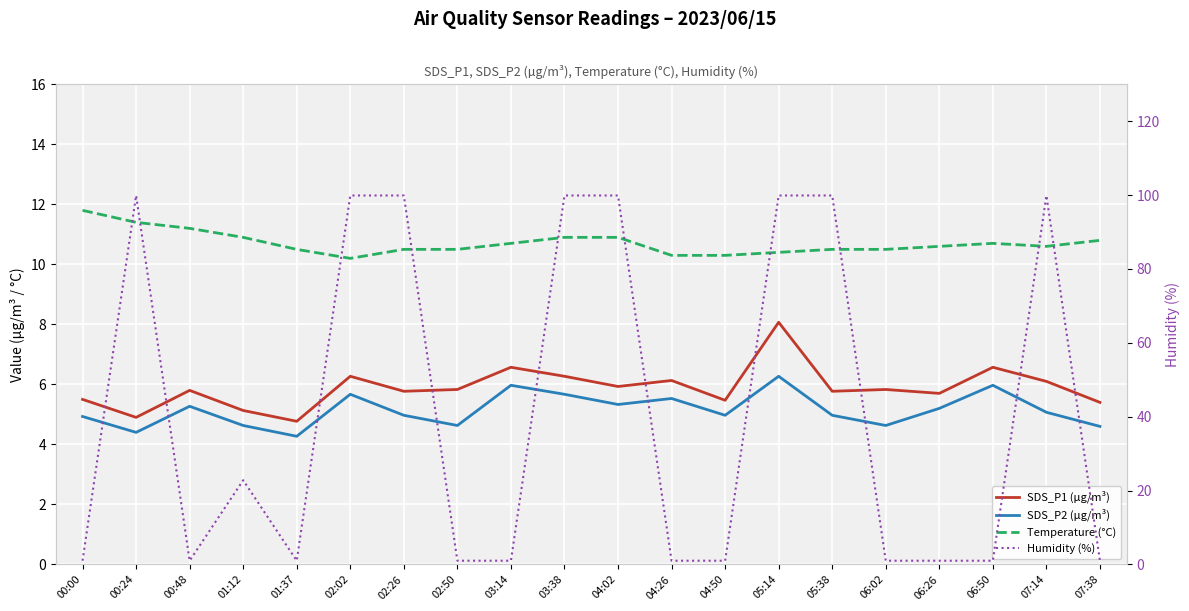

Reading right to left, what are all the values shown in this chart?

SDS_P1 (µg/m³): 07:38=5.4	07:14=6.1	06:50=6.6	06:26=5.7	06:02=5.8	05:38=5.8	05:14=8.1	04:50=5.5	04:26=6.1	04:02=5.9	03:38=6.3	03:14=6.6	02:50=5.8	02:26=5.8	02:02=6.3	01:37=4.8	01:12=5.1	00:48=5.8	00:24=4.9	00:00=5.5
SDS_P2 (µg/m³): 07:38=4.6	07:14=5.1	06:50=6.0	06:26=5.2	06:02=4.6	05:38=5.0	05:14=6.3	04:50=5.0	04:26=5.5	04:02=5.3	03:38=5.7	03:14=6.0	02:50=4.6	02:26=5.0	02:02=5.7	01:37=4.3	01:12=4.6	00:48=5.3	00:24=4.4	00:00=4.9
Temperature (°C): 07:38=10.8	07:14=10.6	06:50=10.7	06:26=10.6	06:02=10.5	05:38=10.5	05:14=10.4	04:50=10.3	04:26=10.3	04:02=10.9	03:38=10.9	03:14=10.7	02:50=10.5	02:26=10.5	02:02=10.2	01:37=10.5	01:12=10.9	00:48=11.2	00:24=11.4	00:00=11.8
Humidity (%): 07:38=1.0	07:14=99.9	06:50=1.0	06:26=1.0	06:02=1.0	05:38=99.9	05:14=99.9	04:50=1.0	04:26=1.0	04:02=99.9	03:38=99.9	03:14=1.0	02:50=1.0	02:26=99.9	02:02=99.9	01:37=1.0	01:12=22.8	00:48=1.0	00:24=99.9	00:00=1.0